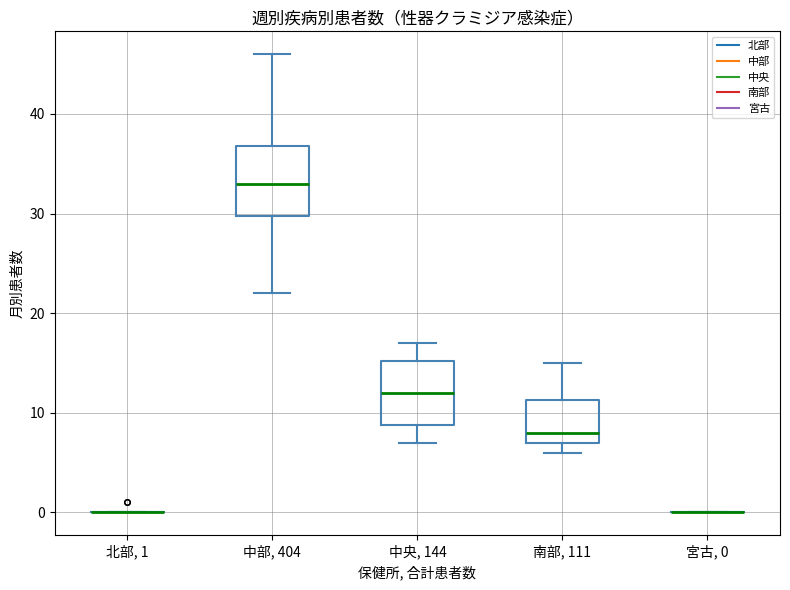

Reading left to right, read every box against the y-axis: the position of its median line, the range the box covers, and the ends of its whiskers. The values are not printed on the chart, so give them approximately, as read against the axis.

北部, 1: box collapsed to a line at 0, whiskers 0 to 0
中部, 404: median 33, box 30 to 37, whiskers 22 to 46
中央, 144: median 12, box 9 to 15, whiskers 7 to 17
南部, 111: median 8, box 7 to 11, whiskers 6 to 15
宮古, 0: box collapsed to a line at 0, whiskers 0 to 0